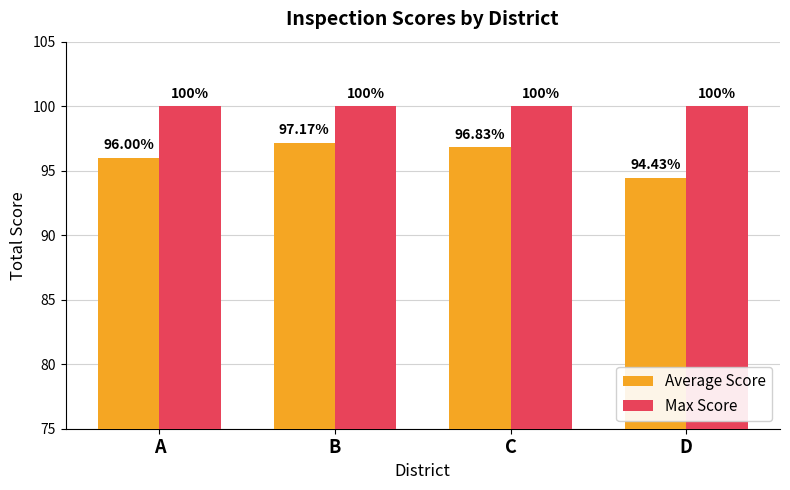

What is the total value across all series at A?

196.0